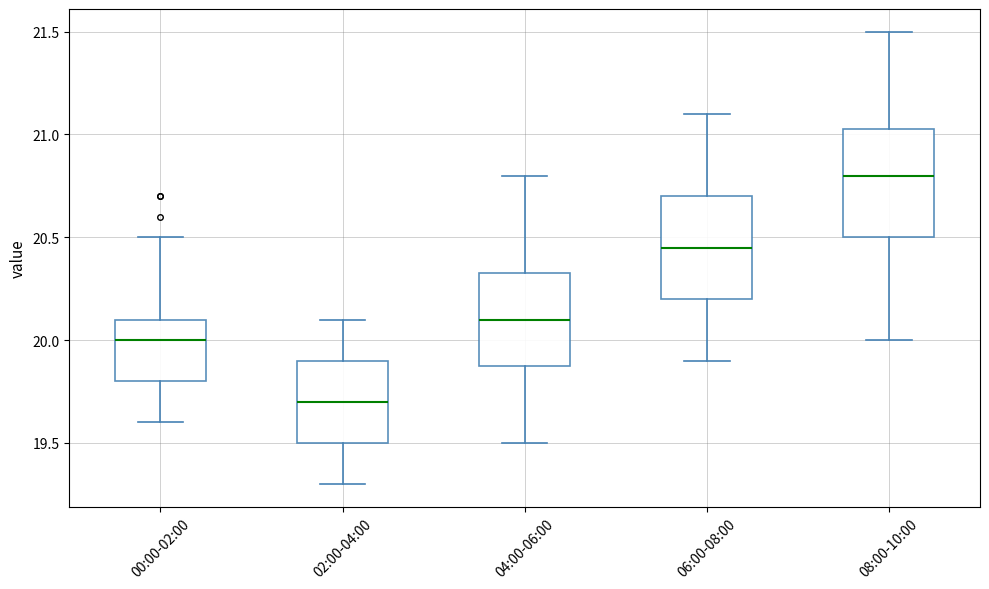

Which box has the lowest median line?

02:00-04:00